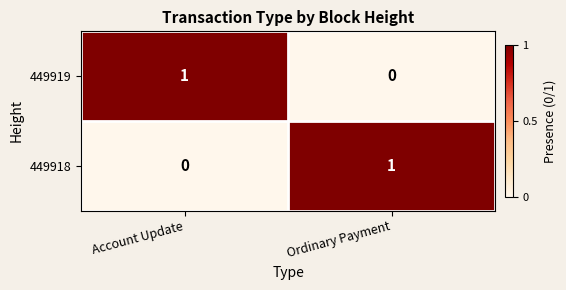

At which label is 449919 closest to 0?

Ordinary Payment